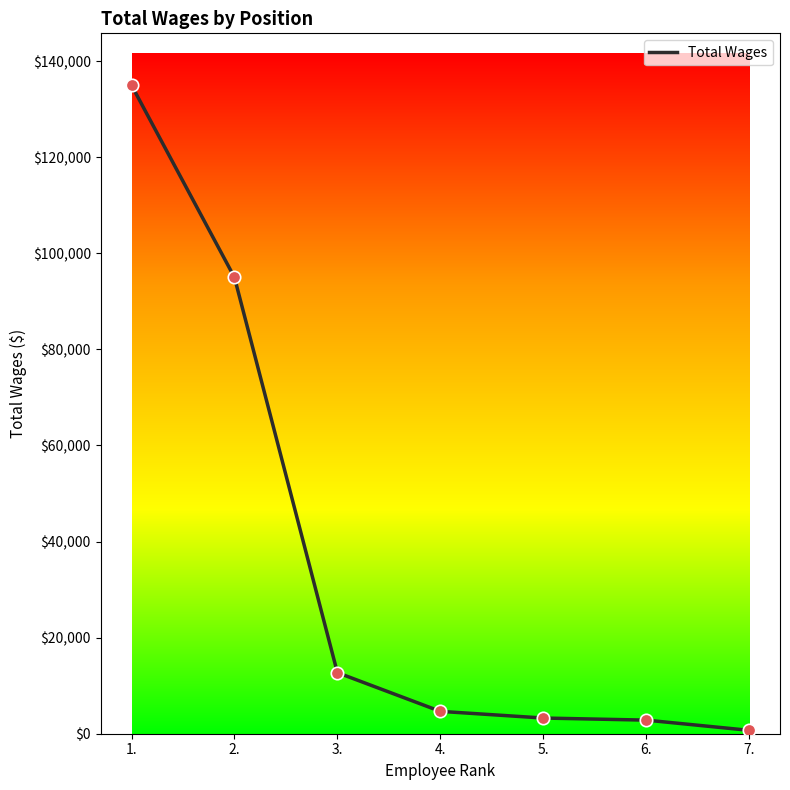

Which has a higher value, 4. or 5.?

4.